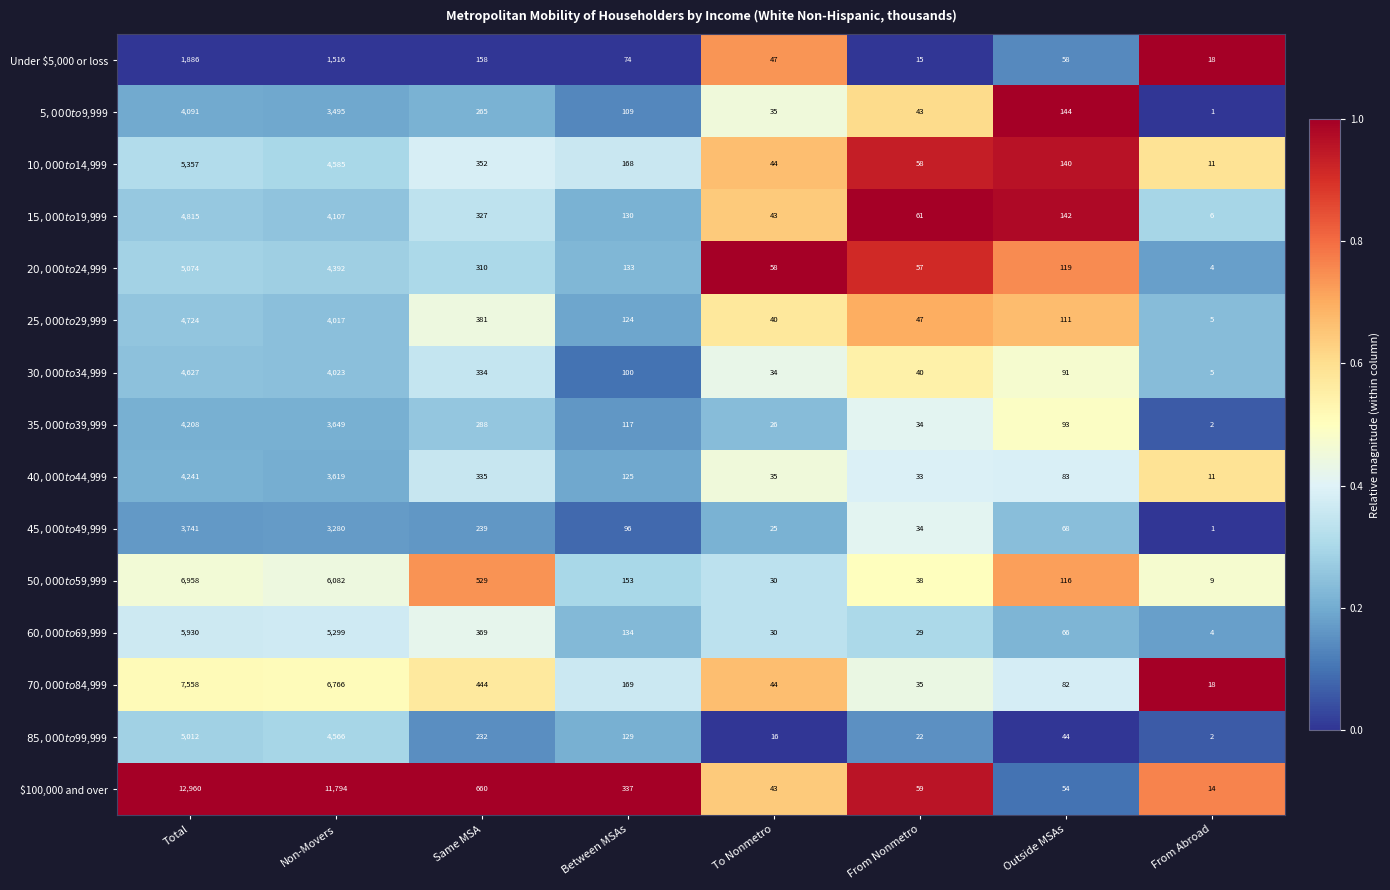

What is the maximum value shown in the chart?

12960